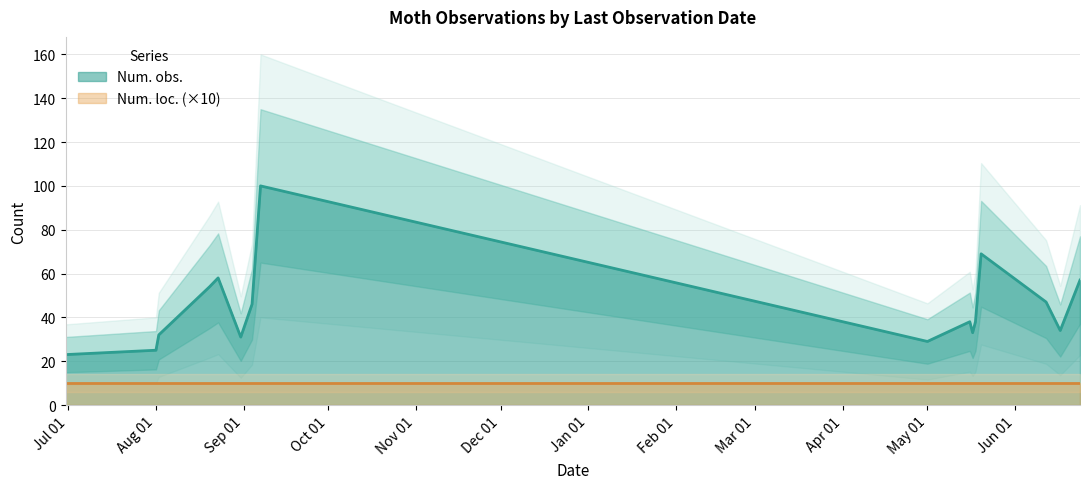

What is the change in value from 2018-08-01 to 2018-09-04?

+21